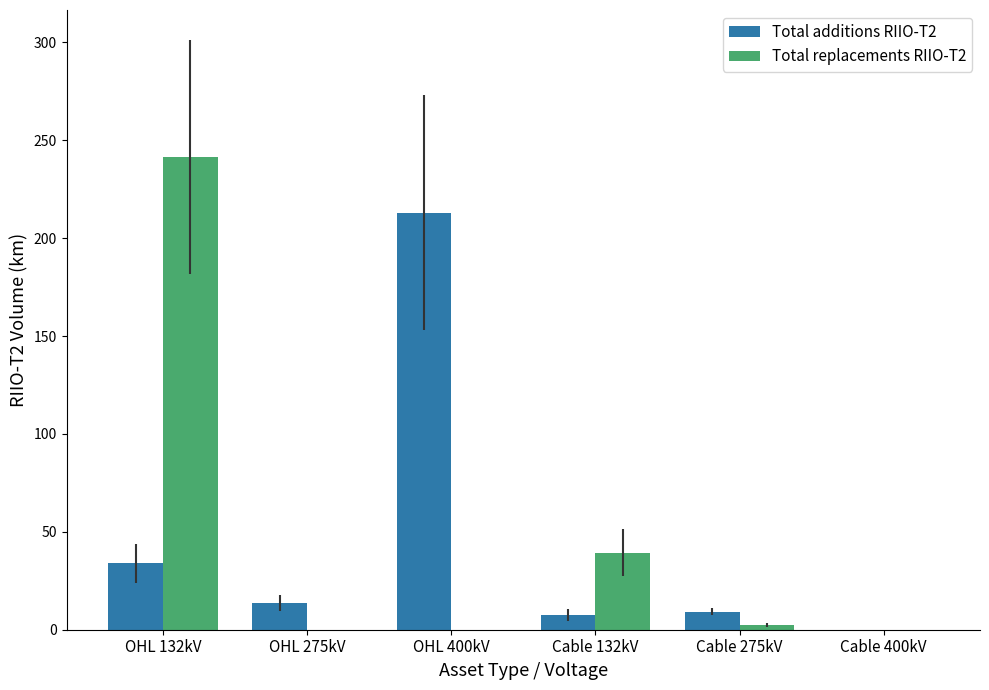

What is the sum of all Total replacements RIIO-T2 values?

283.2